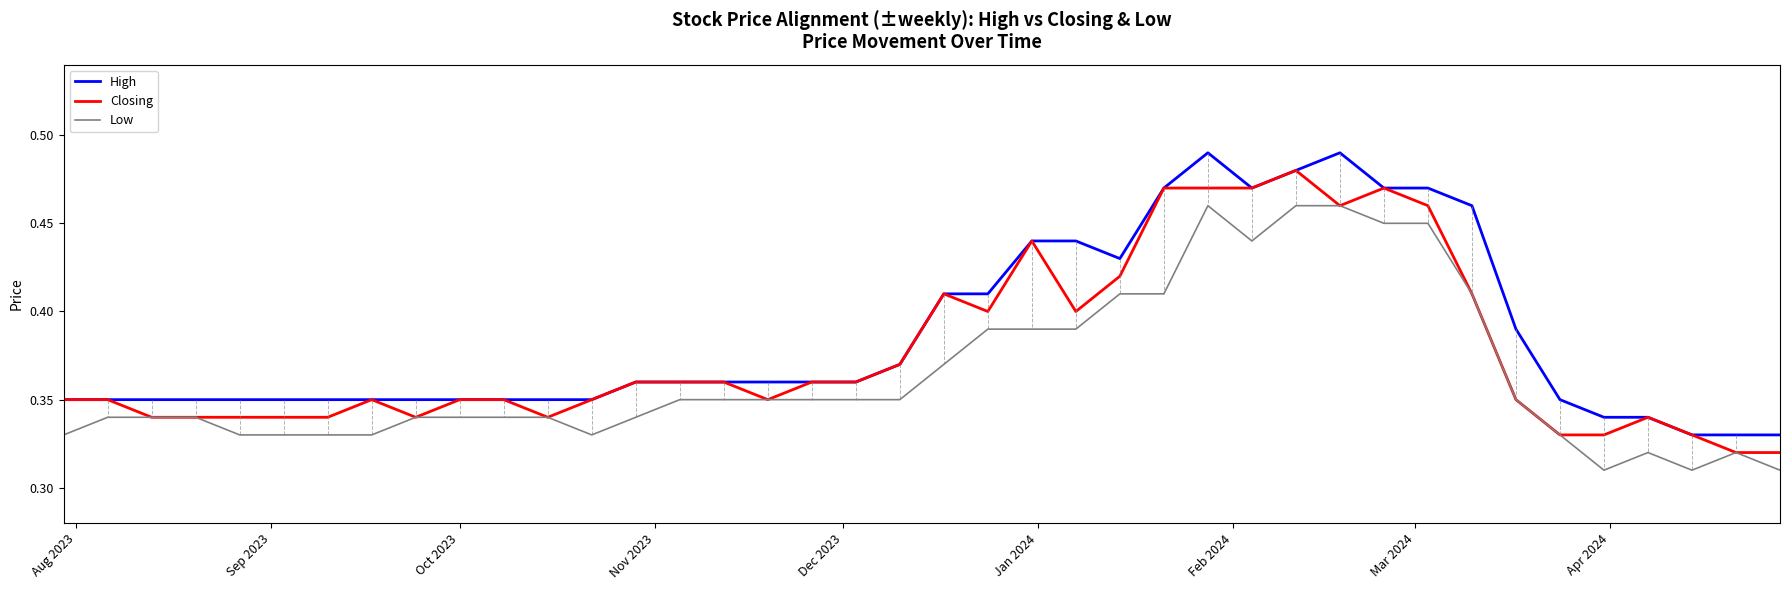

True or false: Low and High cross at least once.

False